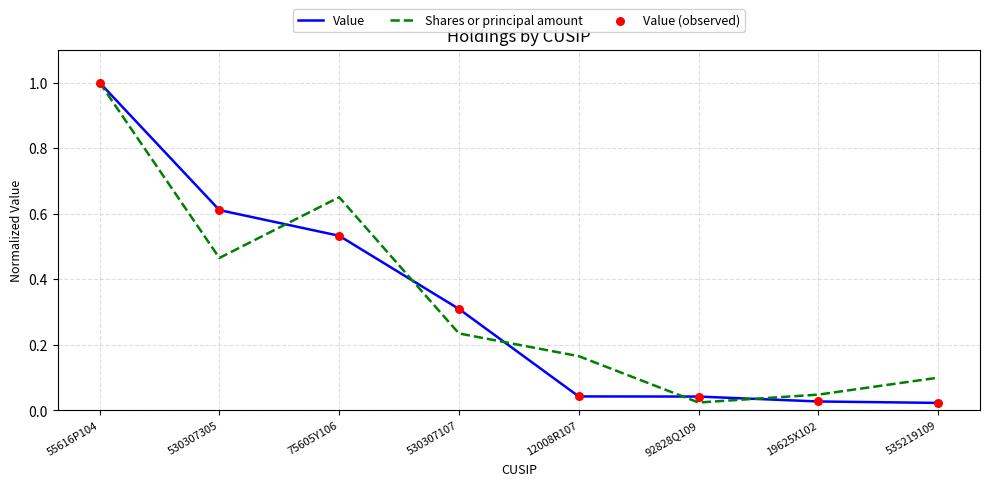

What position from the right is 75605Y106?

6